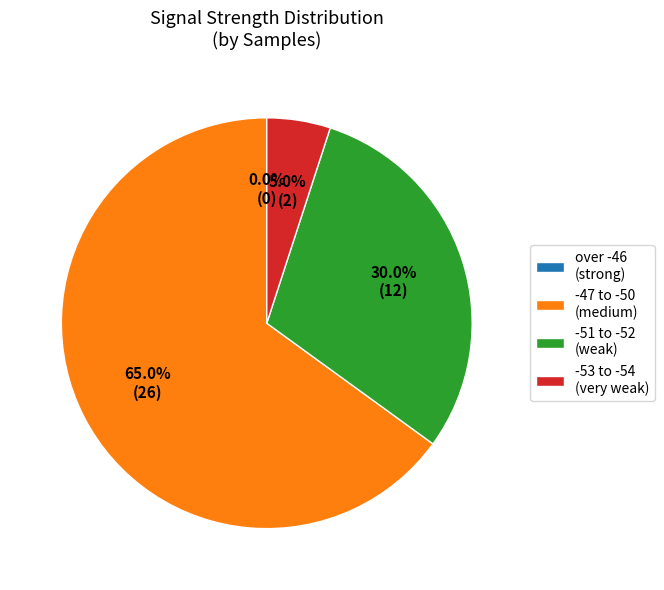

What is the total percentage of -53 and -46?

5.0%